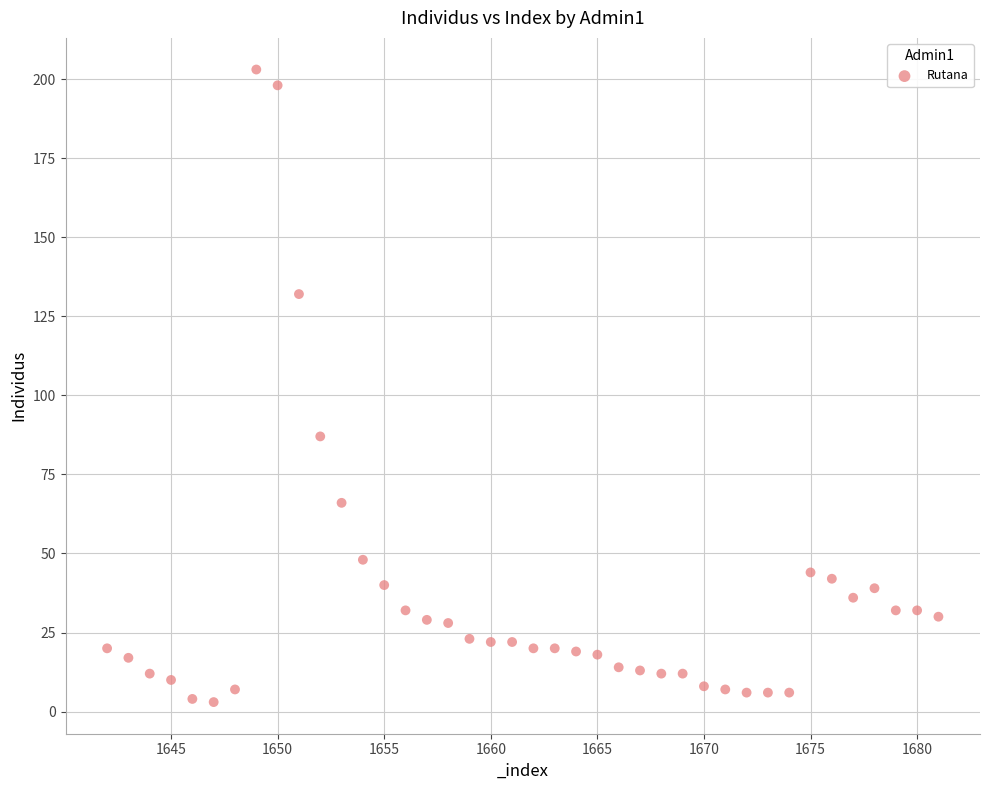

What is the range of Y values (max minus min)?

200